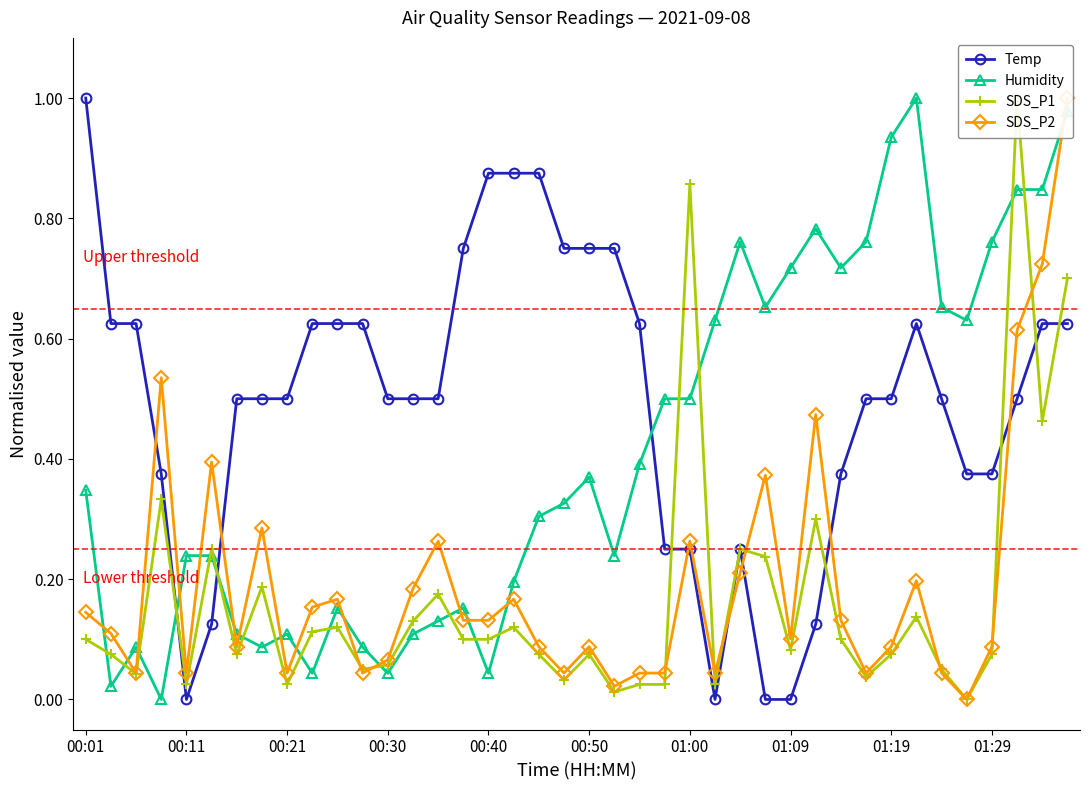

What is the value of the Humidity point at the 24th from the left?

0.5